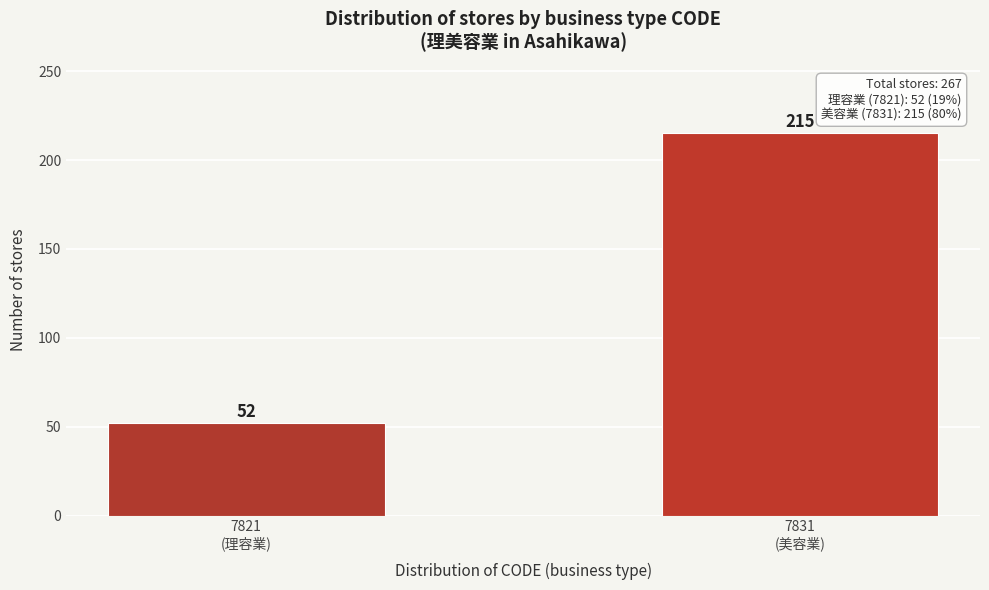

Reading right to left, transcribe all the data shown in this chart.

215	52